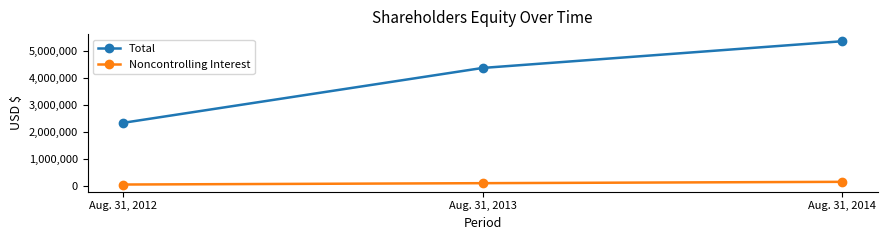

What is the value of the Total point at the 3rd from the left?

5377222